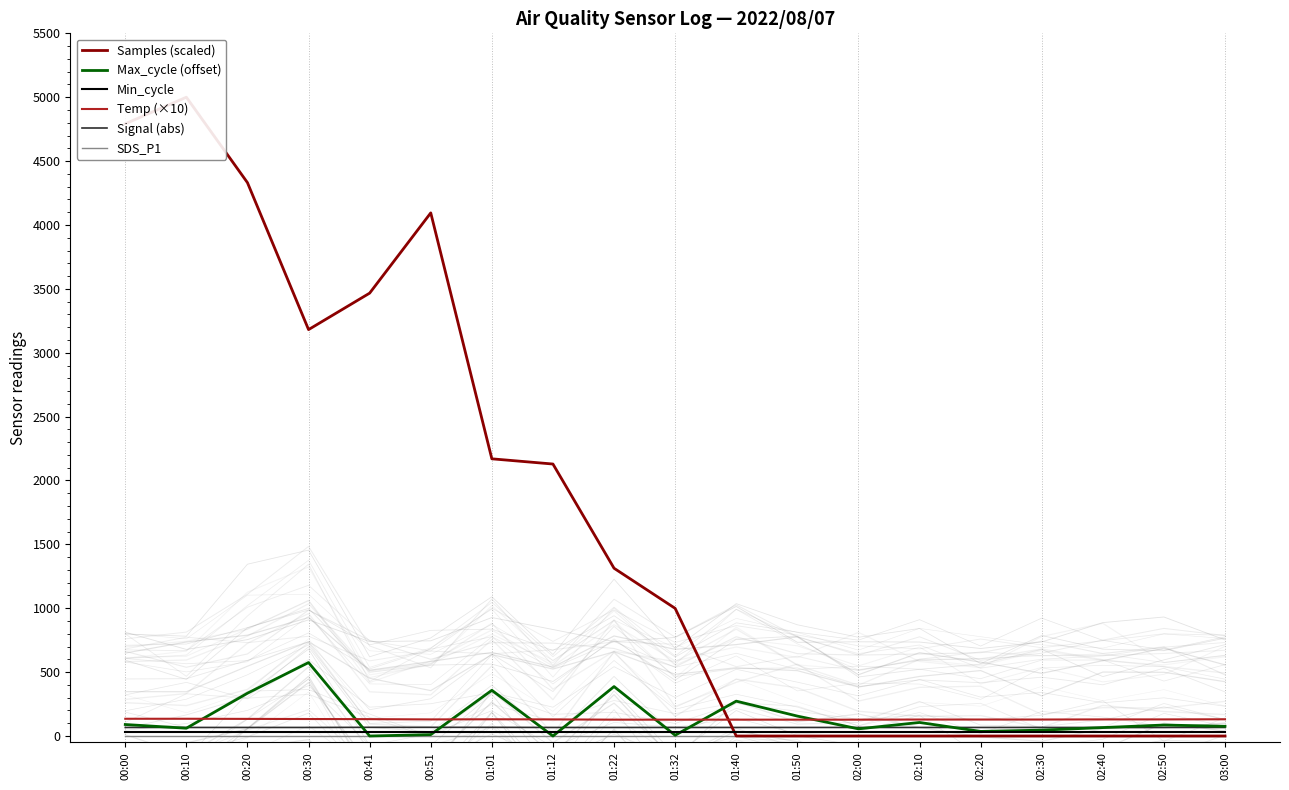

The value of Min_cycle at 00:10 is 28.0. True or false?

True